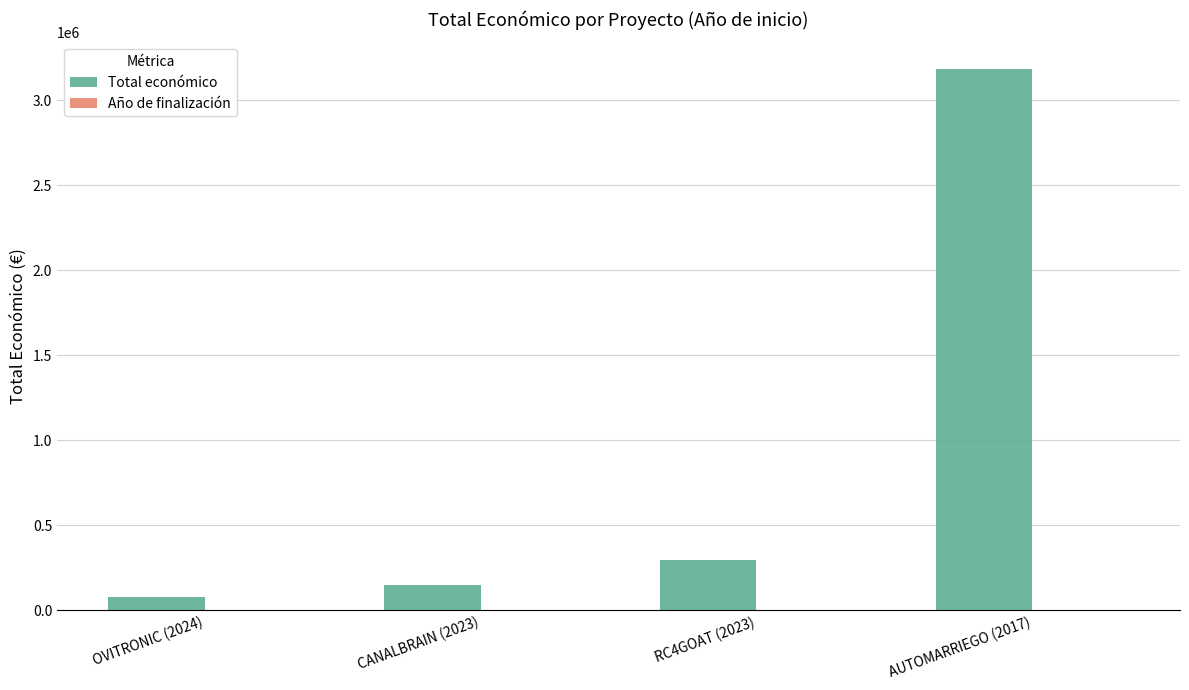

What is the approximate value of Total económico at AUTOMARRIEGO (2017), to the nearest 100?

3180100